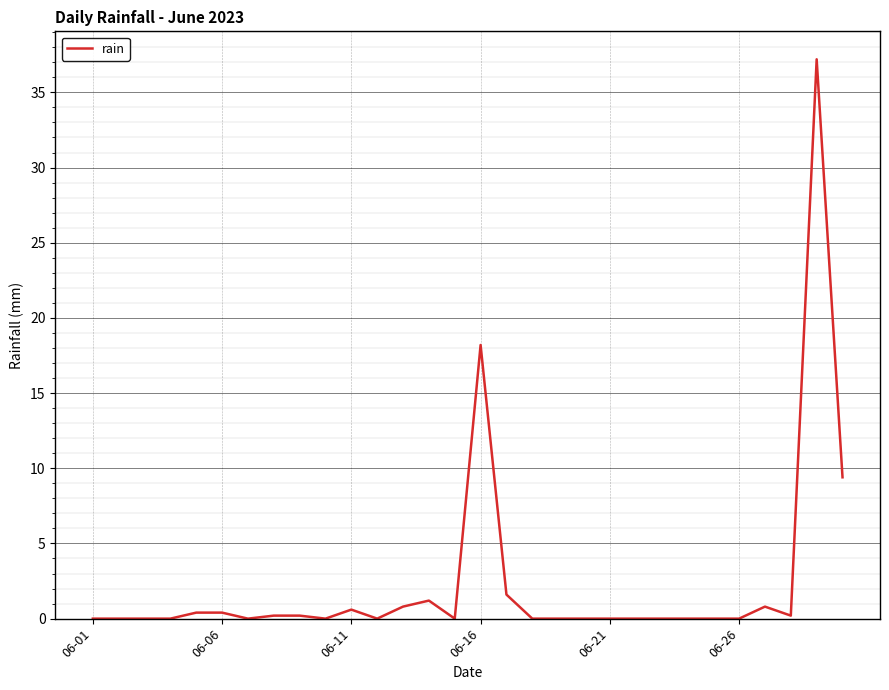

What is the greatest value displayed?

37.2